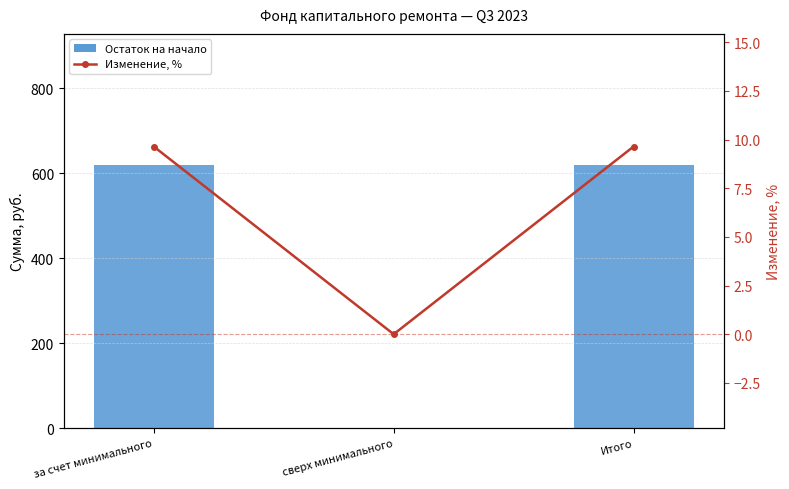

What is the maximum value shown in the chart?

619.0